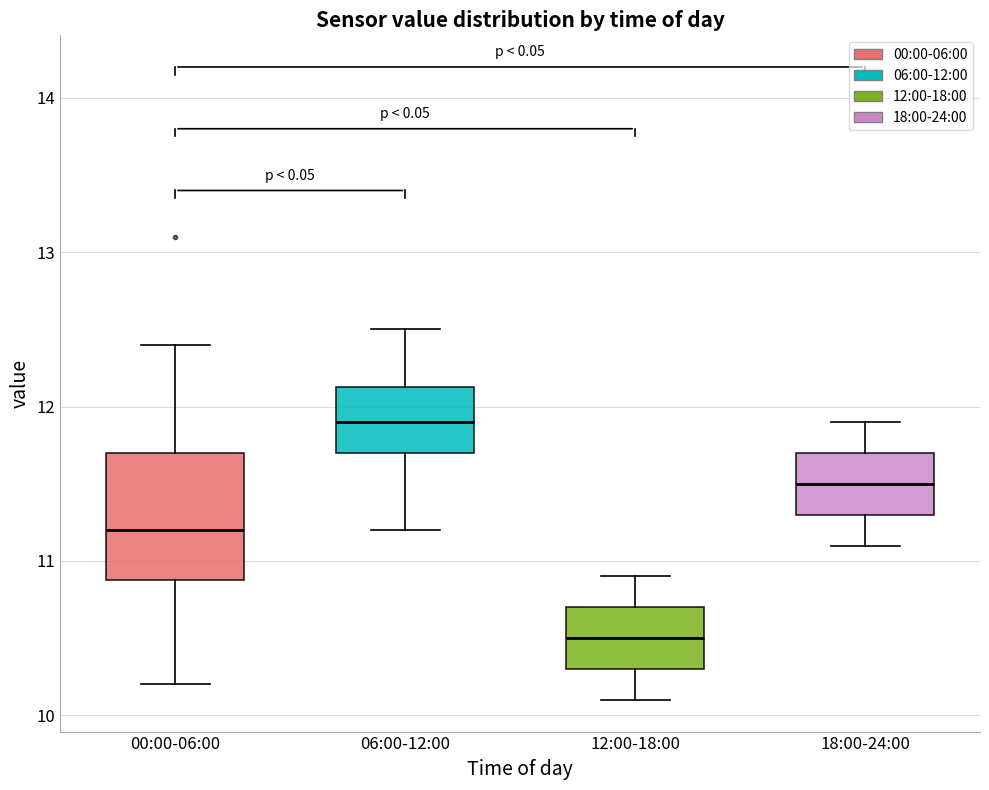

Reading left to right, read every box against the y-axis: the position of its median line, the range the box covers, and the ends of its whiskers. The values are not printed on the chart, so give them approximately, as read against the axis.

00:00-06:00: median 11.2, box 10.9 to 11.7, whiskers 10.2 to 12.4
06:00-12:00: median 11.9, box 11.7 to 12.1, whiskers 11.2 to 12.5
12:00-18:00: median 10.5, box 10.3 to 10.7, whiskers 10.1 to 10.9
18:00-24:00: median 11.5, box 11.3 to 11.7, whiskers 11.1 to 11.9